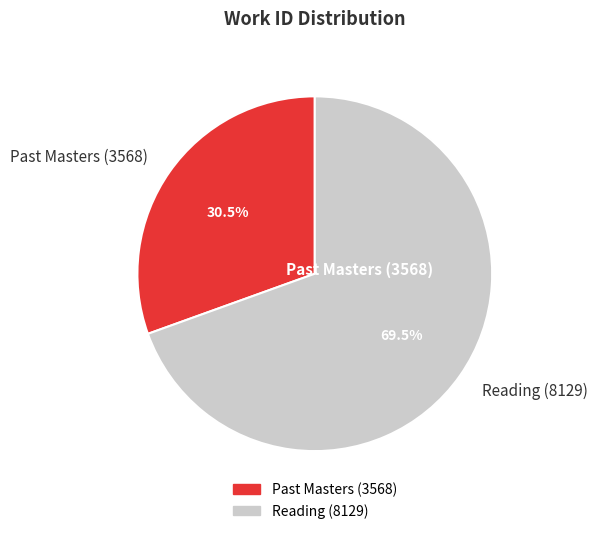

Between Past Masters (3568) and Reading (8129), which is larger?

Reading (8129)